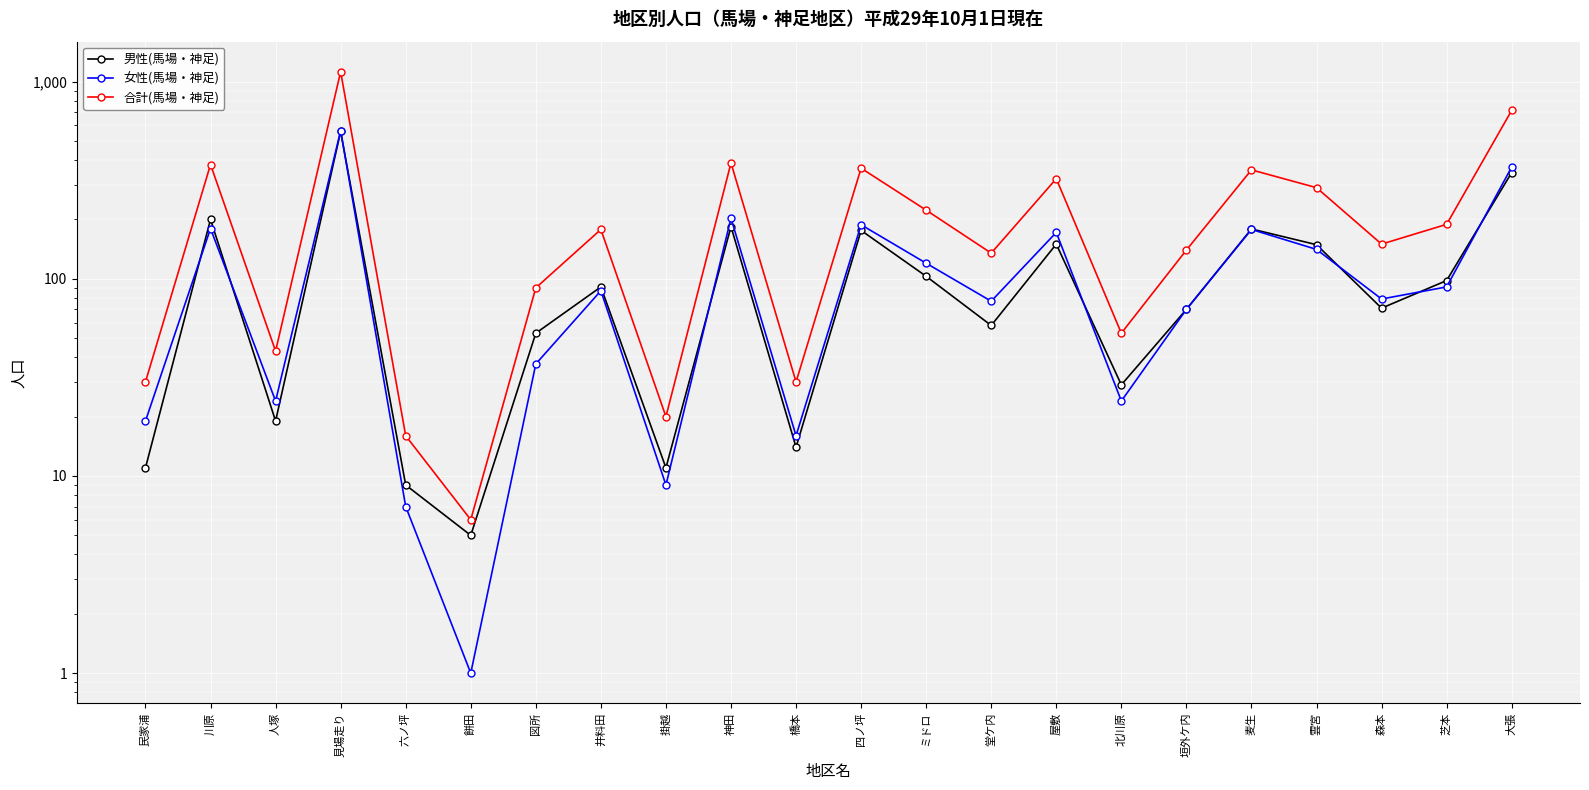

Between 六ノ坪 and 大張, which is larger?

大張